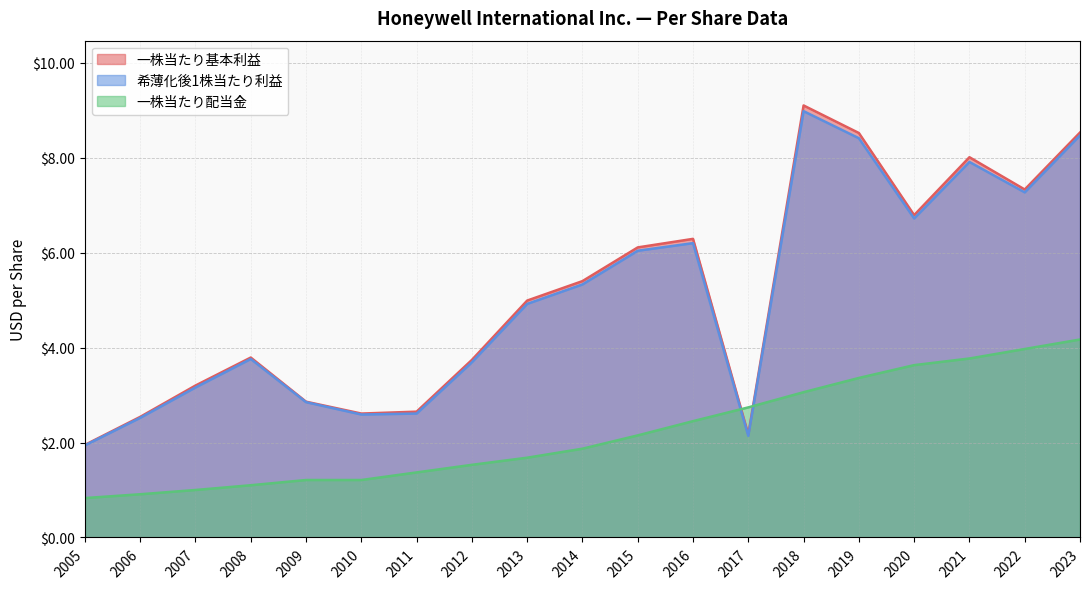

What are all the series names shown in the legend?

一株当たり基本利益, 希薄化後1株当たり利益, 一株当たり配当金